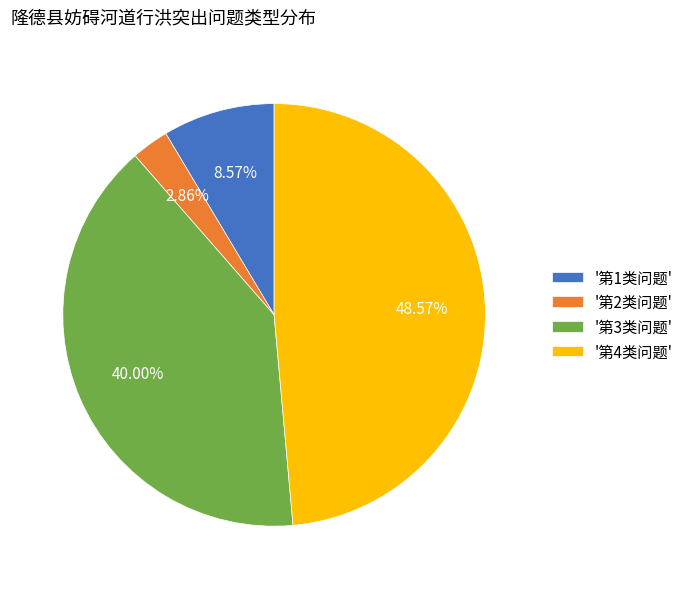

How many segments does this pie chart have?

4